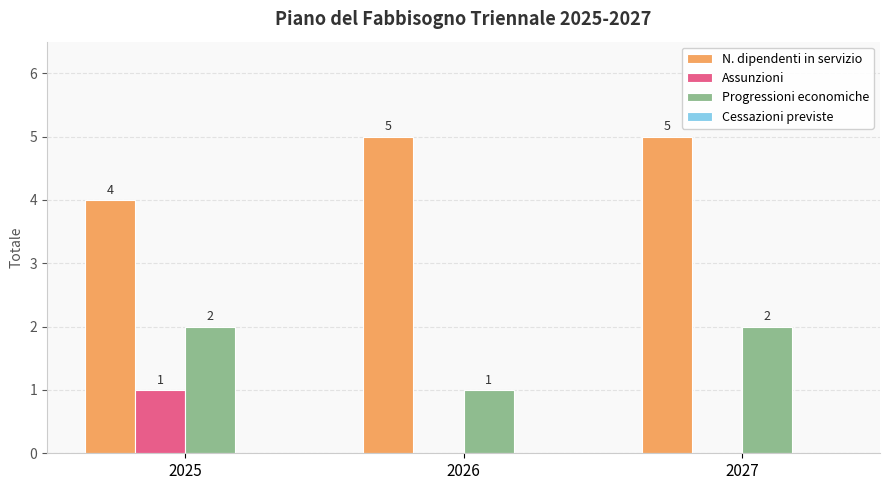

What is the total value across all series at 2026?

6